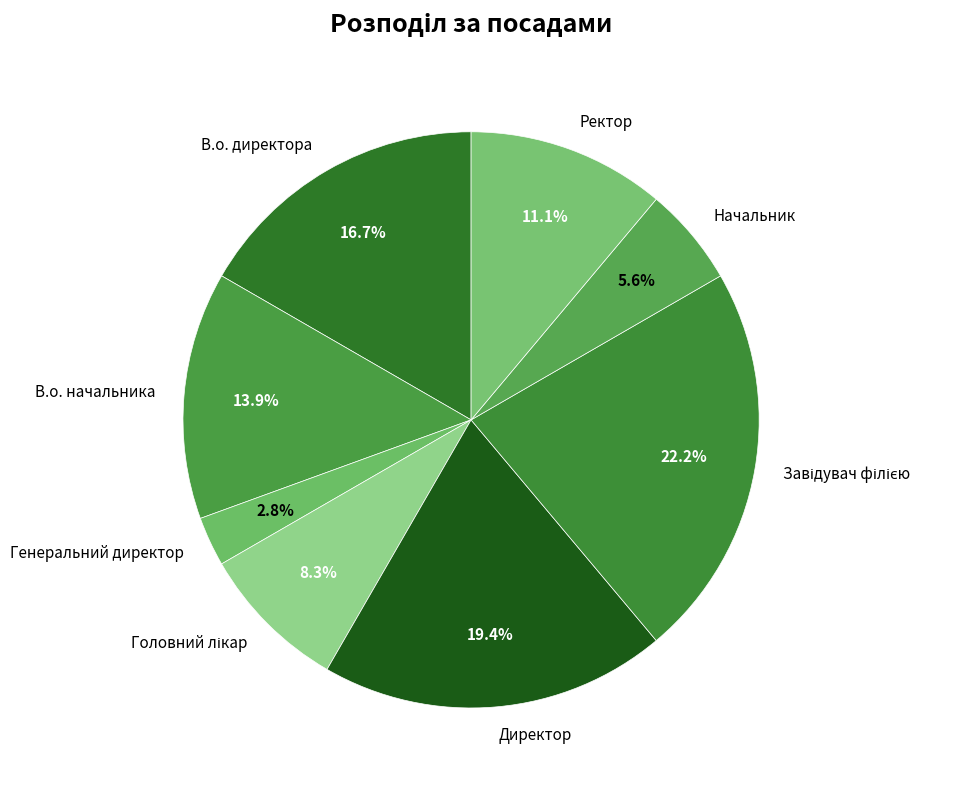

Approximately how many times larger is the value at Ректор compared to Начальник?

2.0